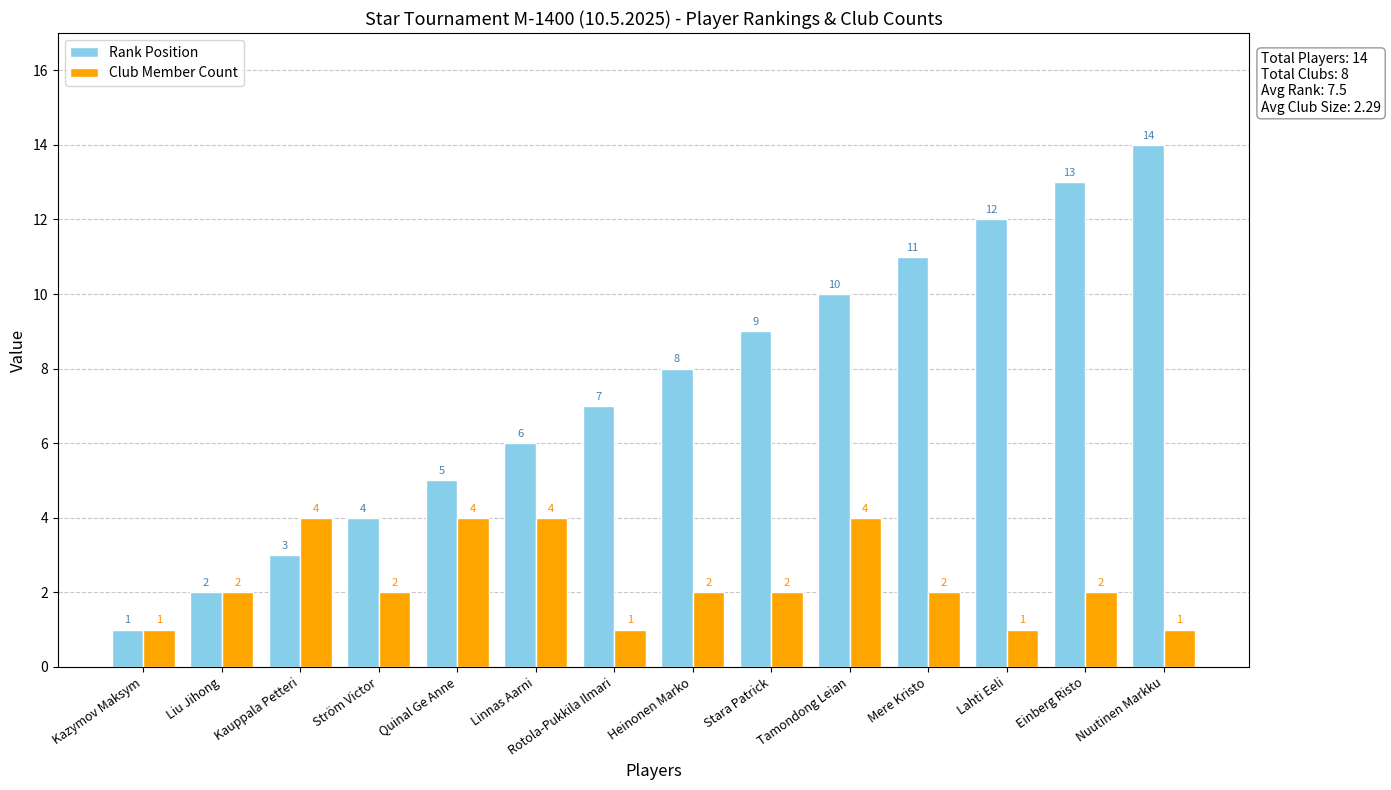

Reading left to right, transcribe all the data shown in this chart.

Rank Position: Kazymov Maksym=1	Liu Jihong=2	Kauppala Petteri=3	Ström Victor=4	Quinal Ge Anne=5	Linnas Aarni=6	Rotola-Pukkila Ilmari=7	Heinonen Marko=8	Stara Patrick=9	Tamondong Leian=10	Mere Kristo=11	Lahti Eeli=12	Einberg Risto=13	Nuutinen Markku=14
Club Member Count: Kazymov Maksym=1	Liu Jihong=2	Kauppala Petteri=4	Ström Victor=2	Quinal Ge Anne=4	Linnas Aarni=4	Rotola-Pukkila Ilmari=1	Heinonen Marko=2	Stara Patrick=2	Tamondong Leian=4	Mere Kristo=2	Lahti Eeli=1	Einberg Risto=2	Nuutinen Markku=1